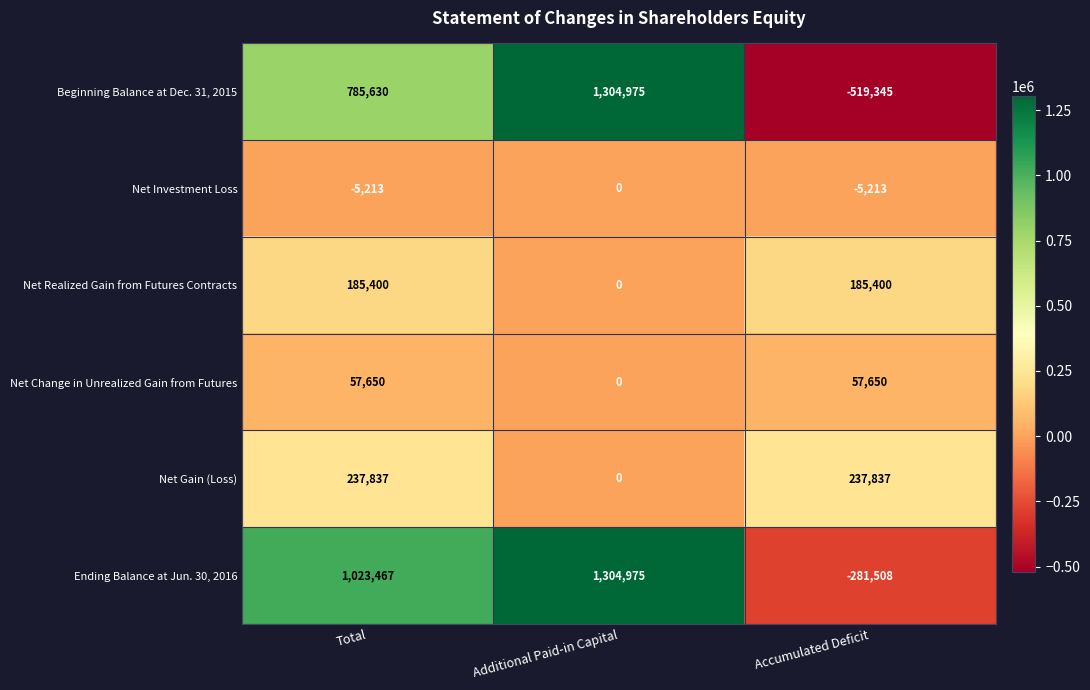

What value does the Net Change in Unrealized Gain from Futures series have at Accumulated Deficit, to the nearest 50?

57650